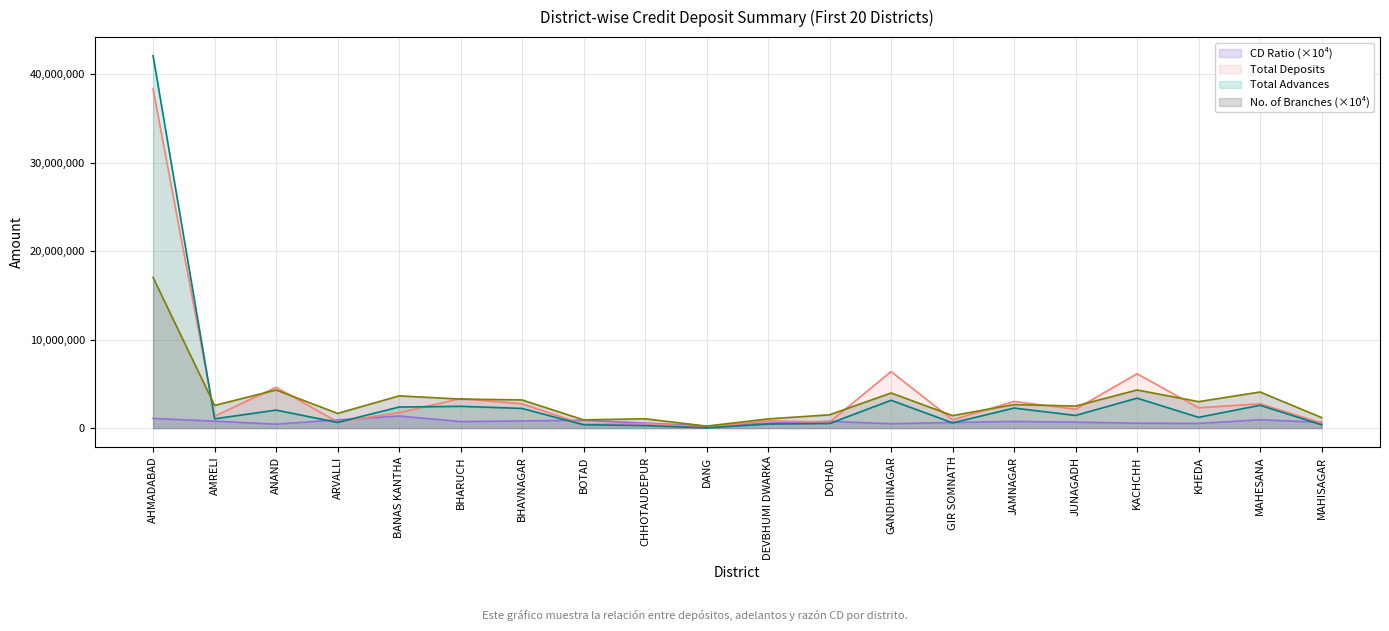

What is the spread (max minus min) of values at BOTAD?

553294.1